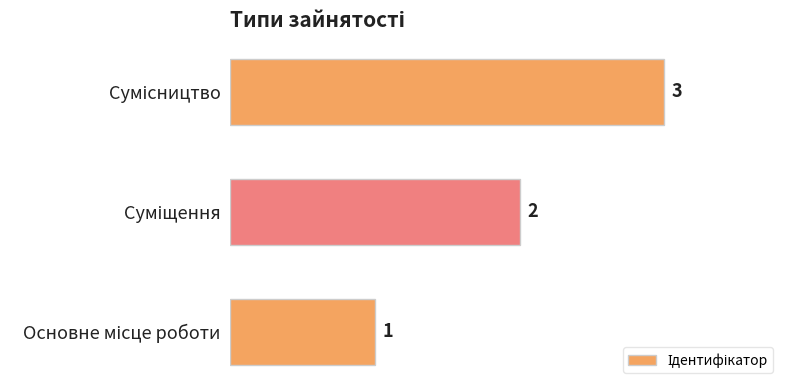

Count the values in the range 1 to 3.

3